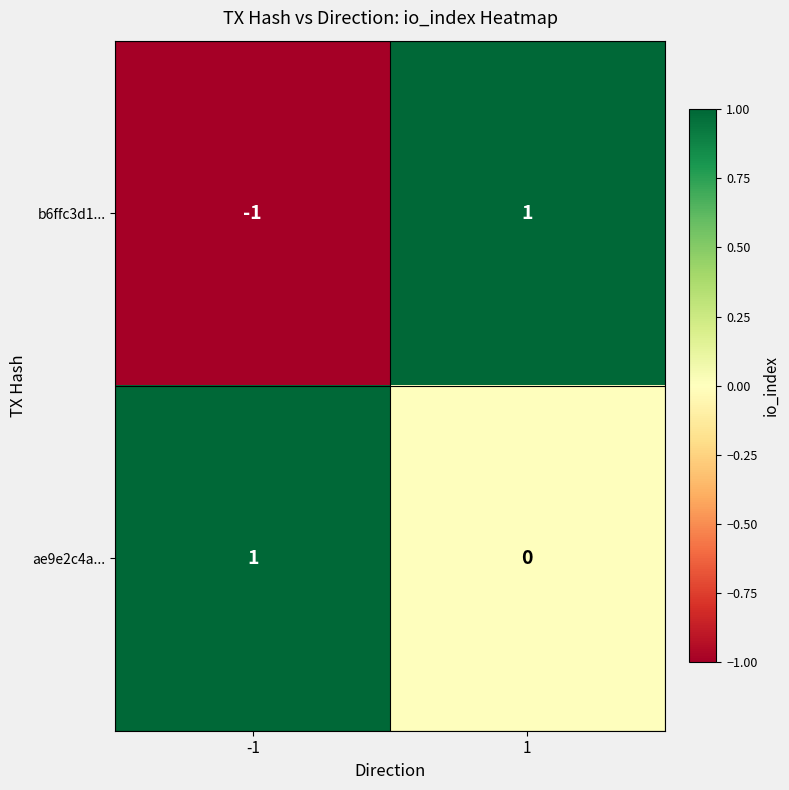

Reading left to right, extract all data points from this chart.

b6ffc3d1...: -1	1
ae9e2c4a...: 1	0